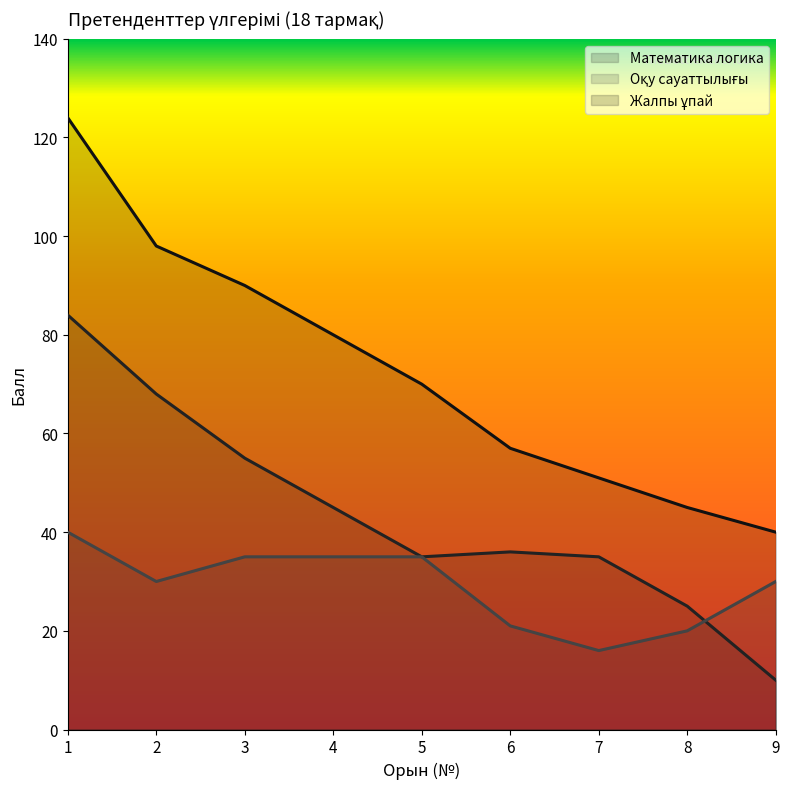

Where does the Оқу сауаттылығы series first go above 30?

1